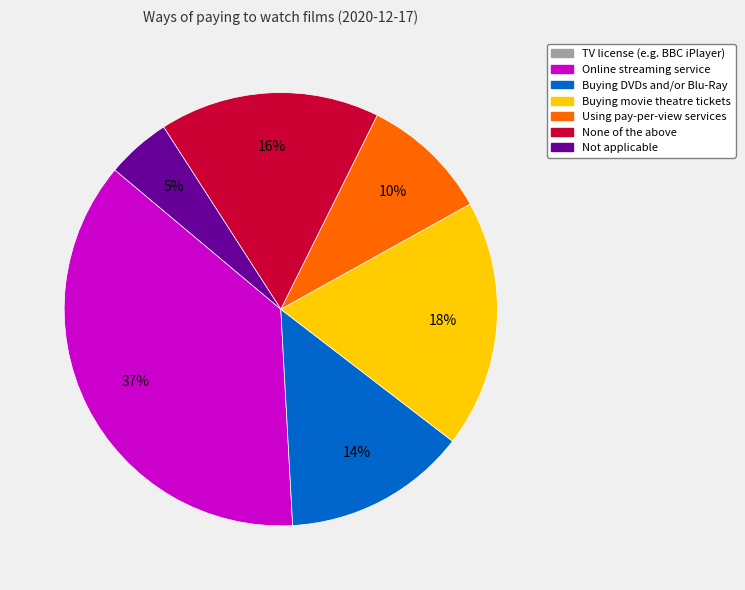

To the nearest percent, what is the difference between the largest and smallest slice percentages?

32%